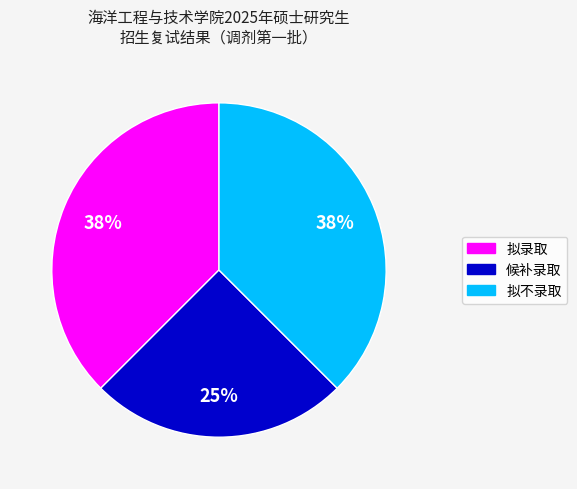

To the nearest percent, what is the average slice percentage?

33%